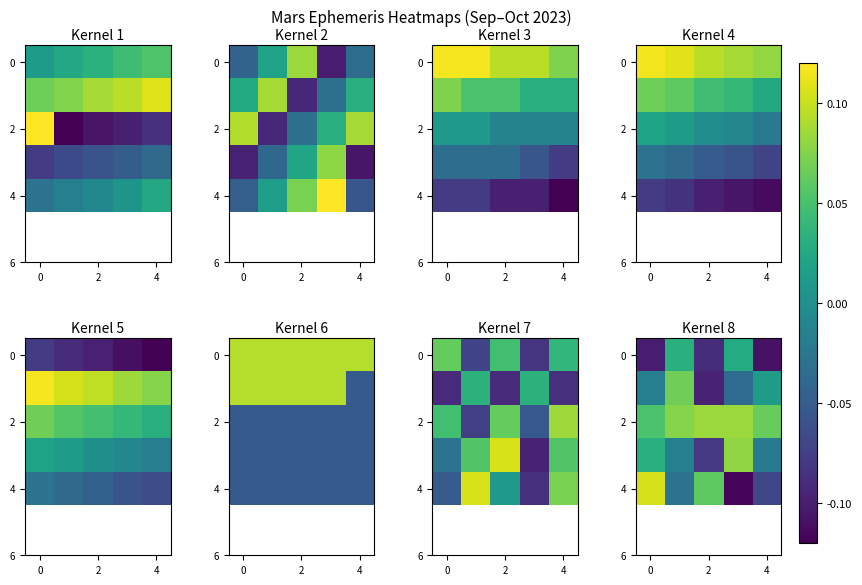

What is the spread (max minus min) of values at 4?

0.2